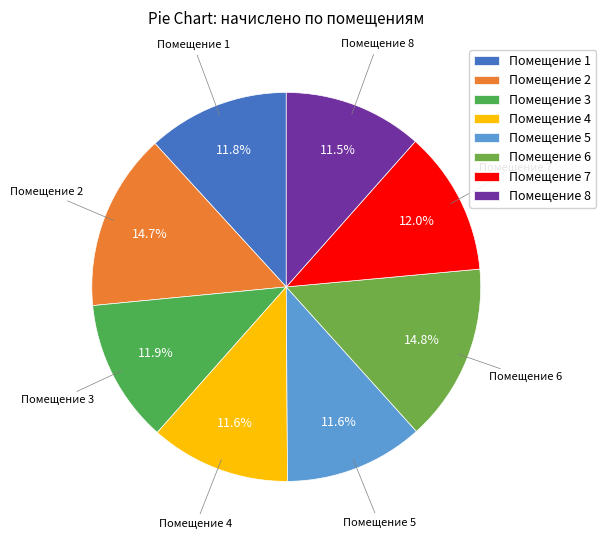

Does any single category account for the majority?

No